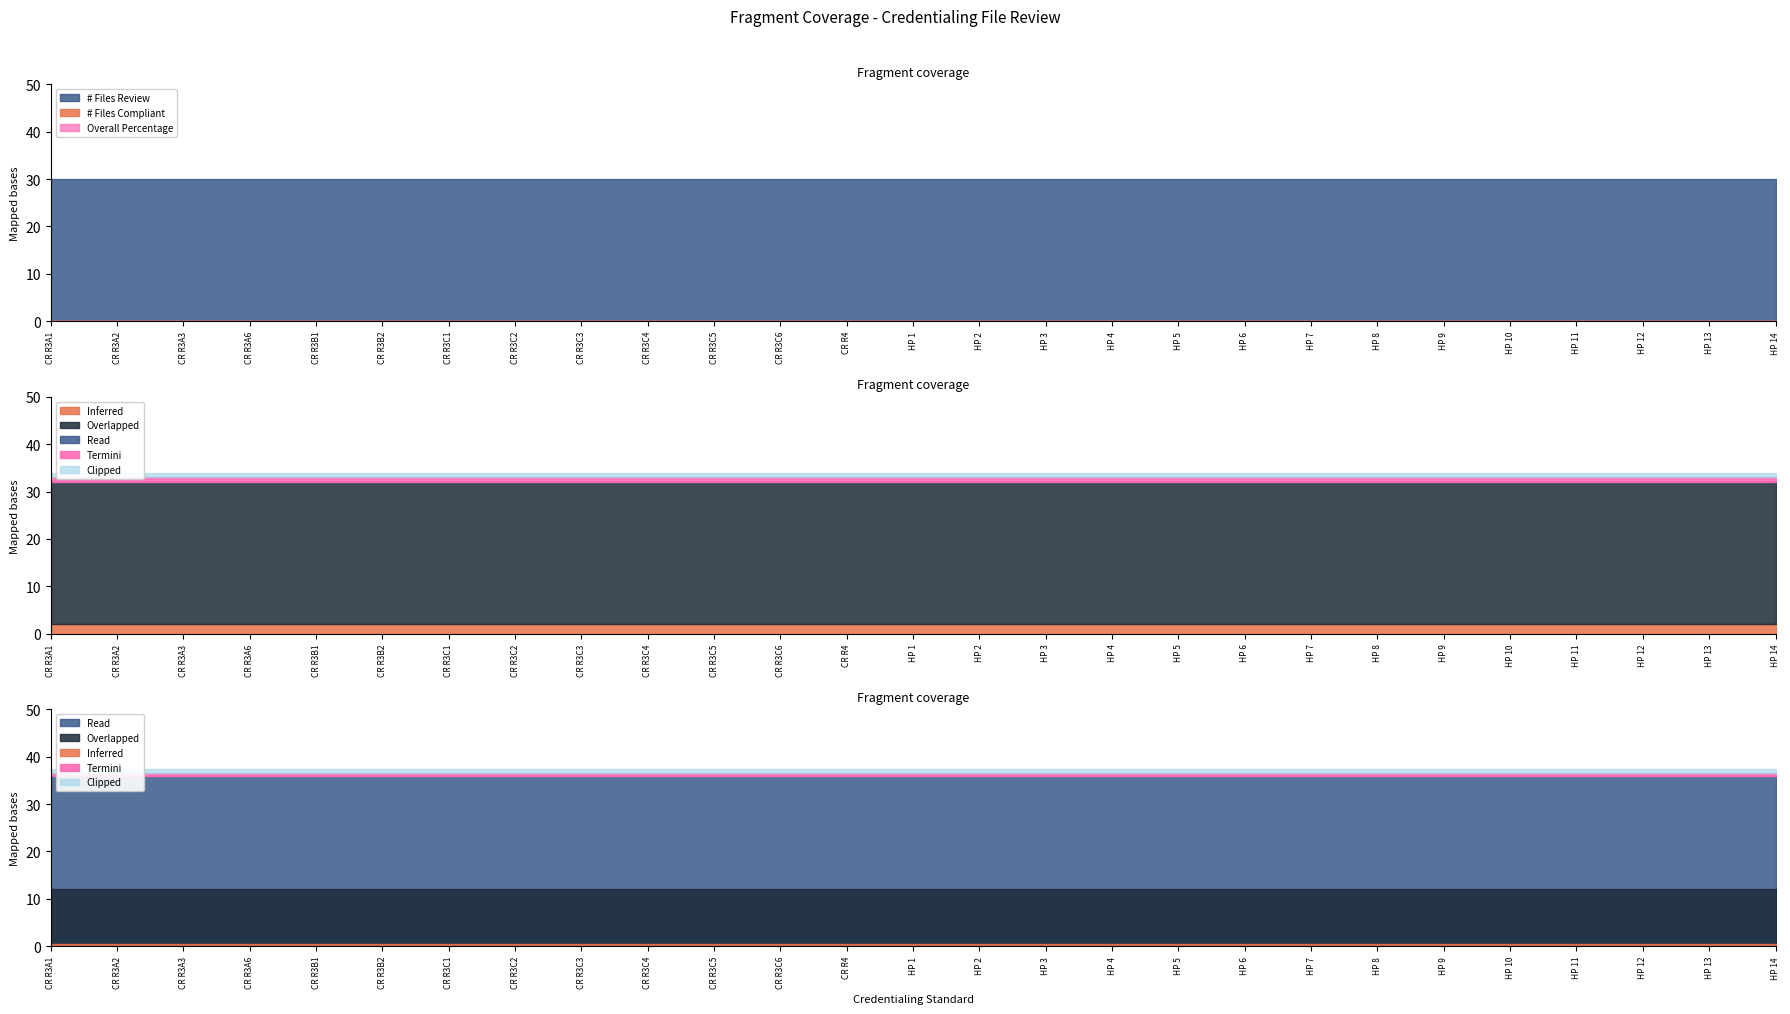

At which category does the chart reach its minimum across all series?

CR R3A1